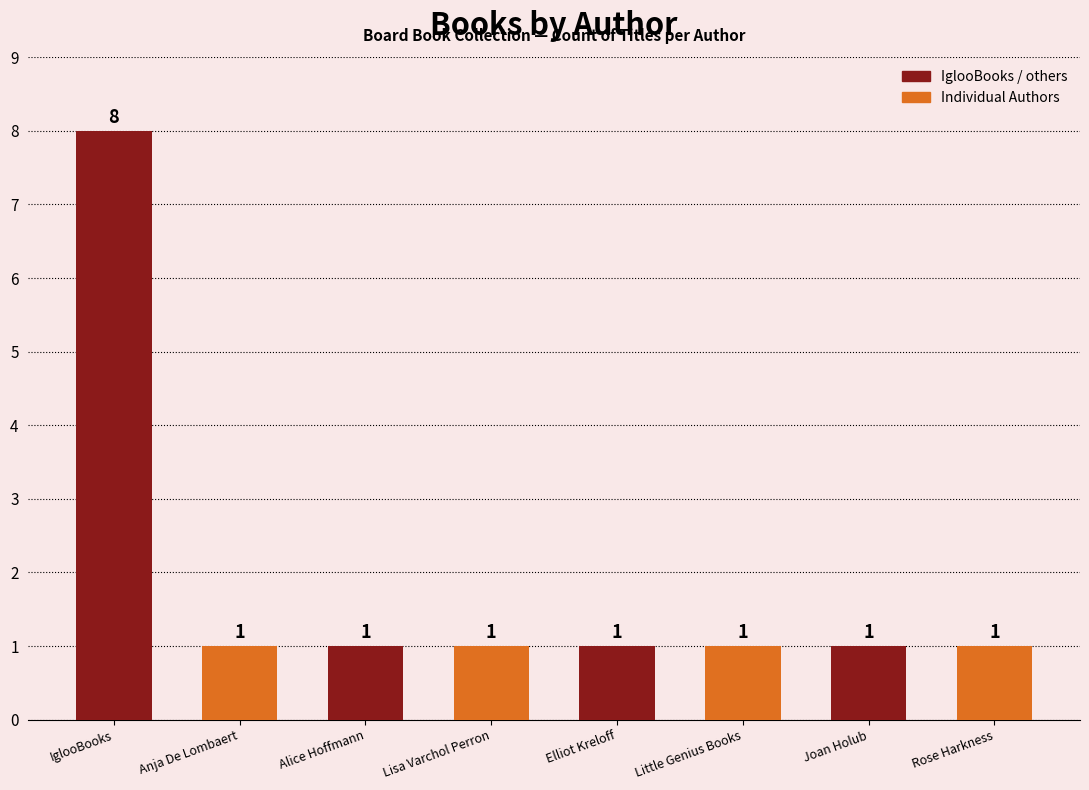

How many values exceed 1?

1